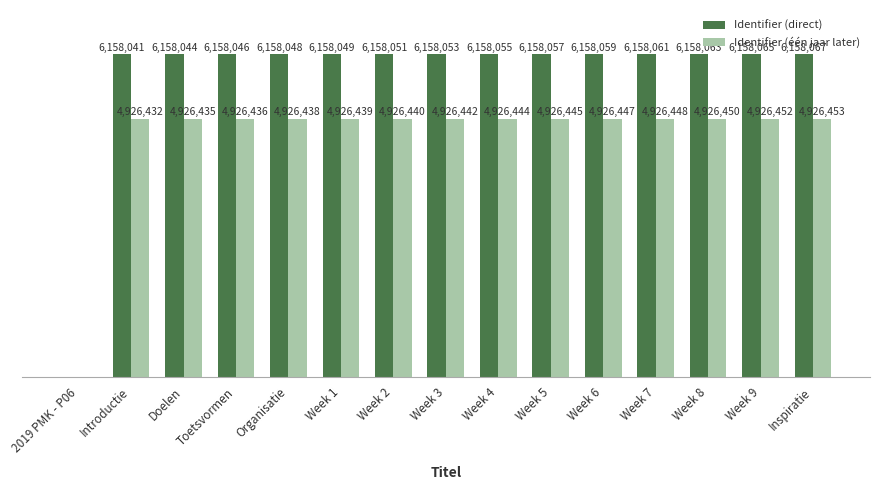

What are all the series names shown in the legend?

Identifier (direct), Identifier (één jaar later)